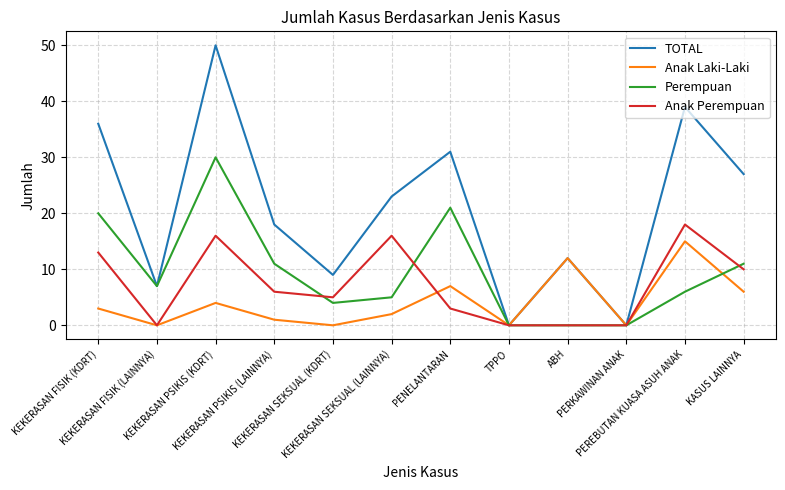

Rank the series by their maximum value, from highest to lowest.

TOTAL, Perempuan, Anak Perempuan, Anak Laki-Laki